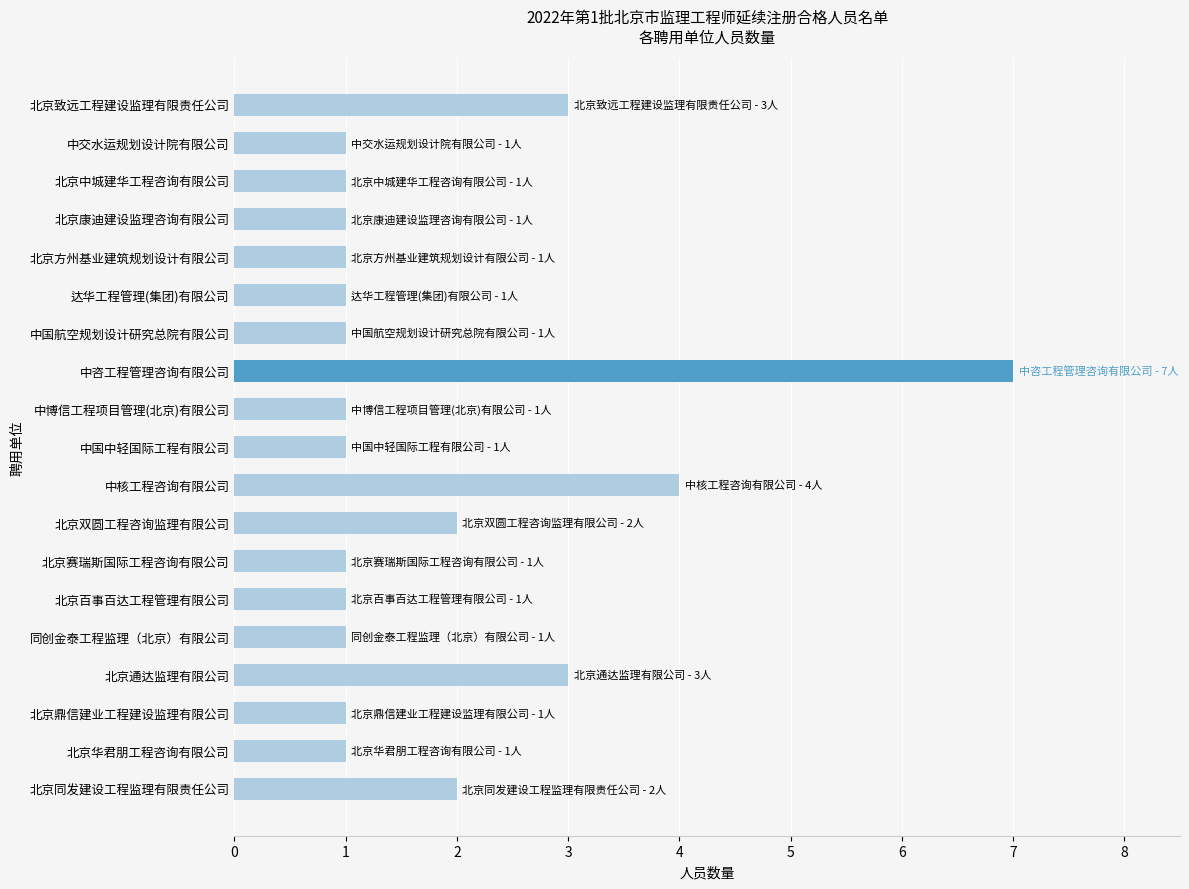

Read the value at 中核工程咨询有限公司.

4